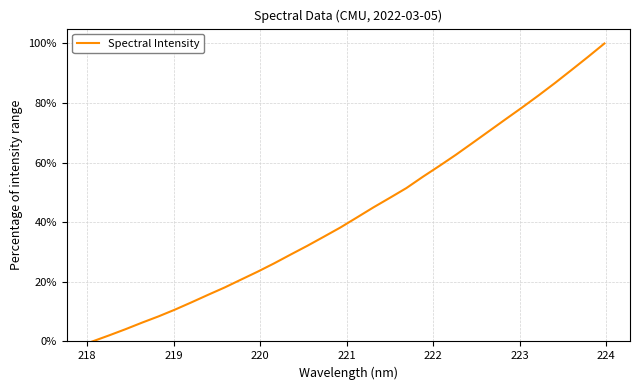

What is the difference between the maximum and minimum values?

100.0